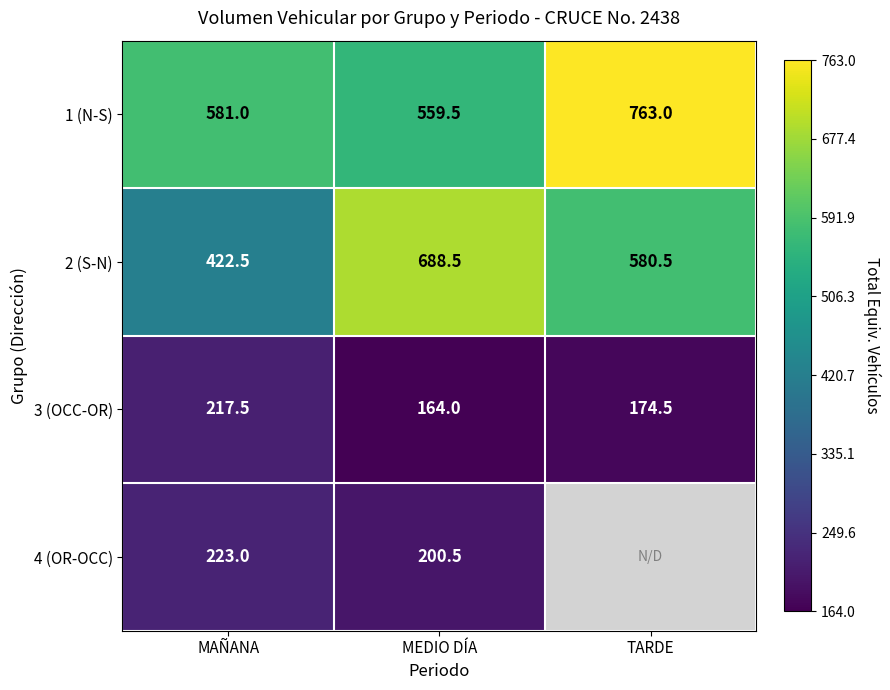

List the labels in order of 1 (N-S) value, largest first.

TARDE, MAÑANA, MEDIO DÍA